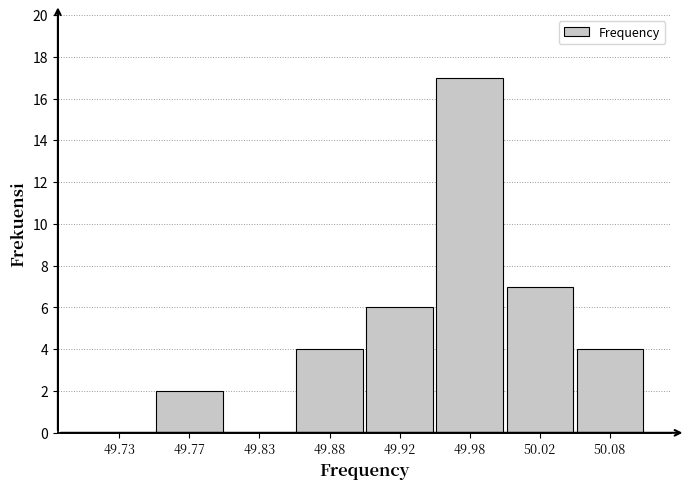

Reading left to right, what are all the values shown in this chart?

49.73=0	49.77=2	49.83=0	49.88=4	49.92=6	49.98=17	50.02=7	50.08=4